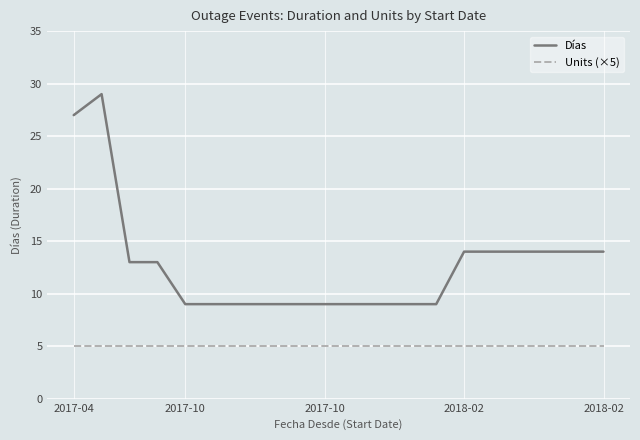

List the series in order of their peak value, highest first.

Días, Units (×5)